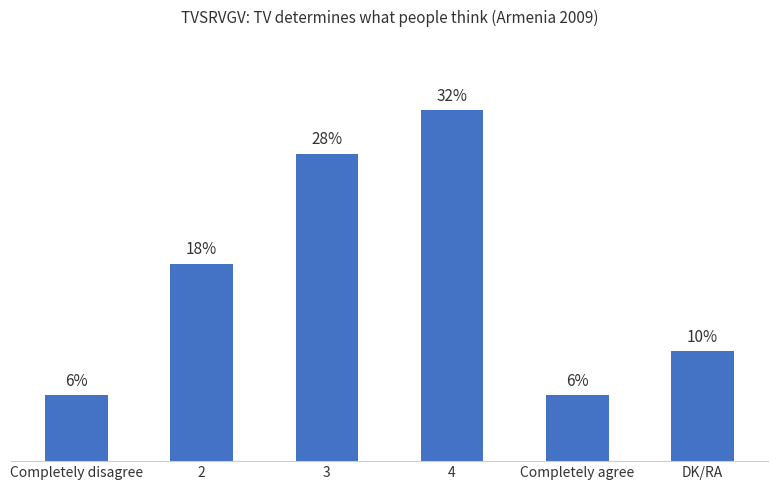

What is the label of the 1st bar from the left?

Completely disagree